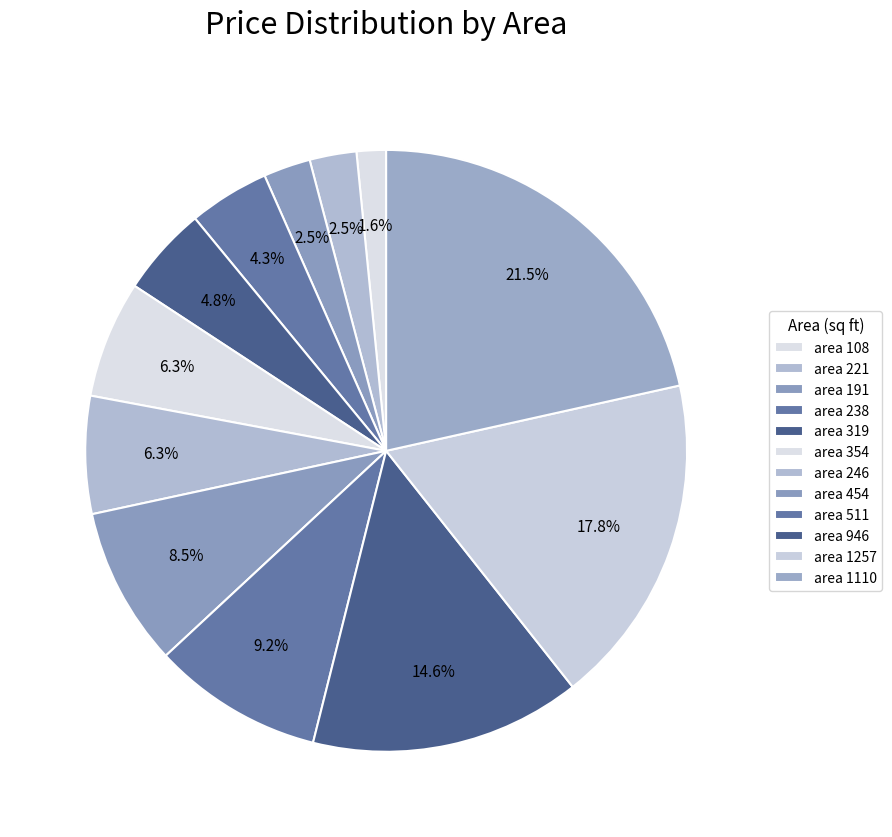

Count the number of slices in the pie.

12